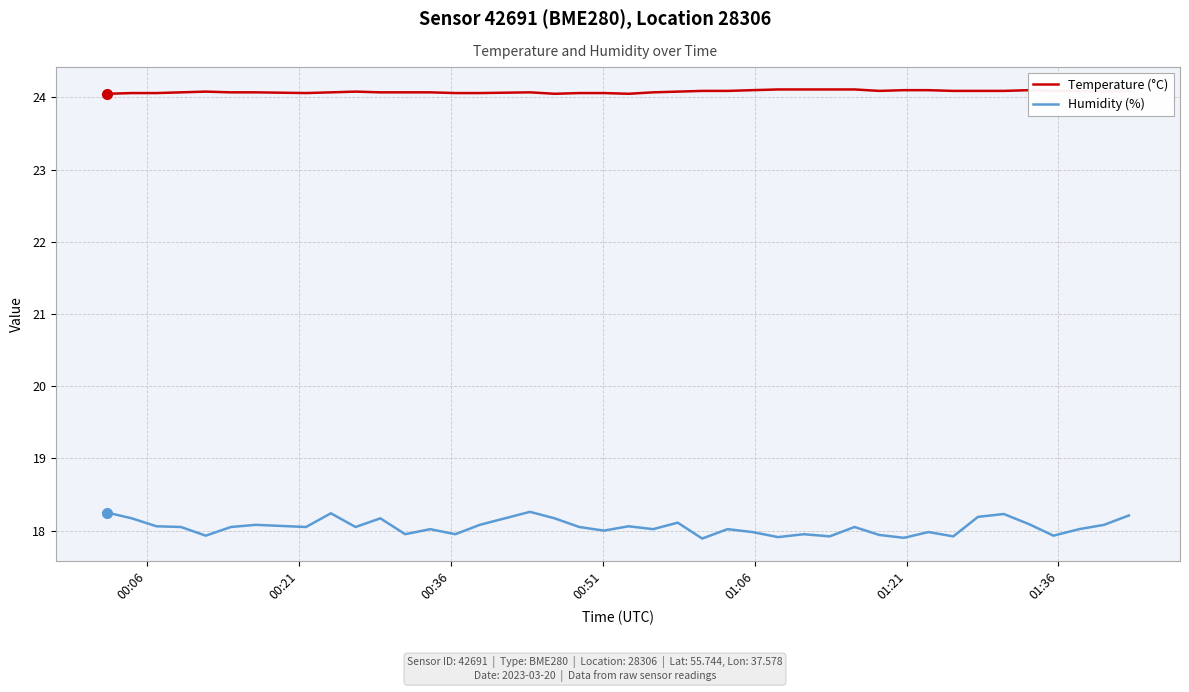

Is this an area chart (filled region under the line)?

No